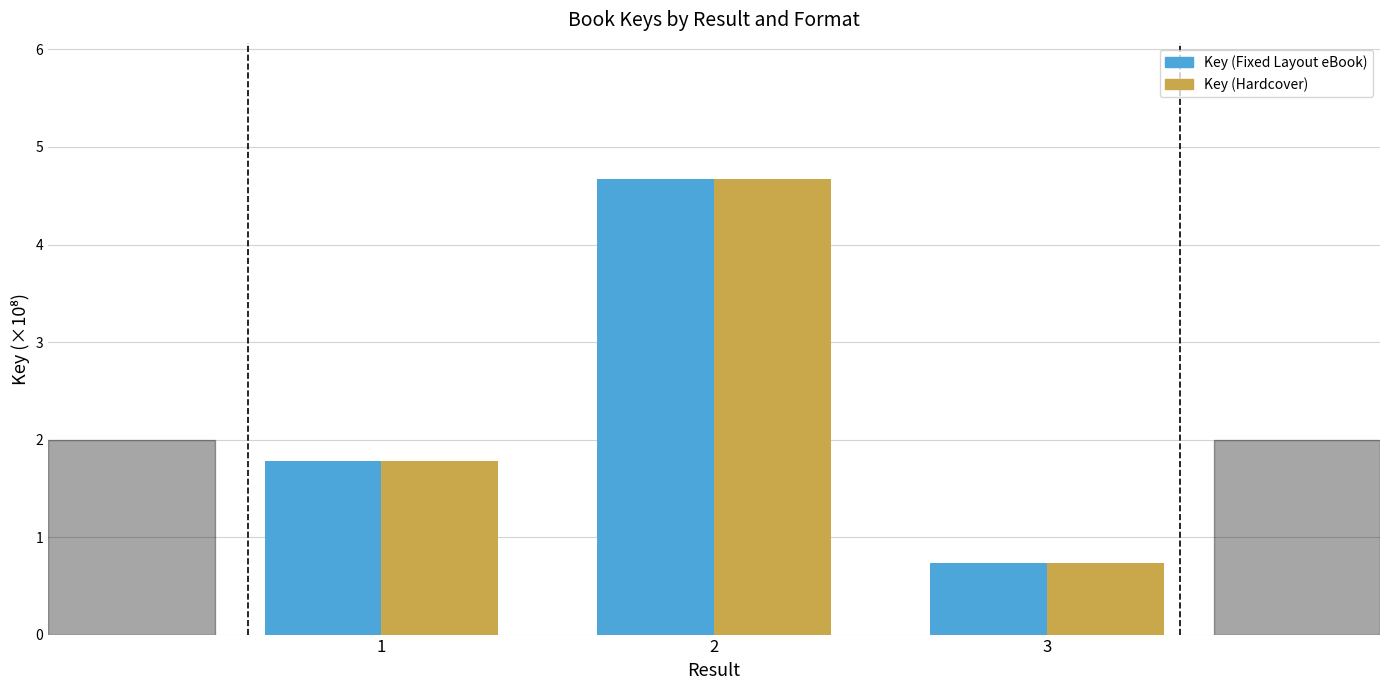

The Key (Hardcover) series shows 1.8 at 1. True or false?

True